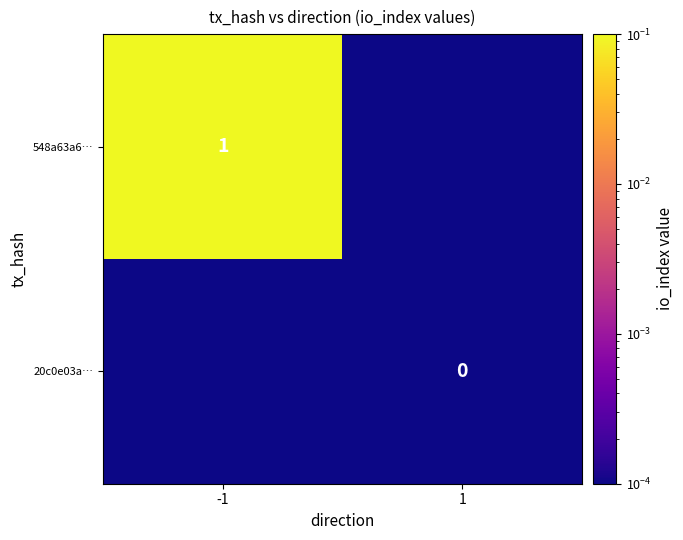

The value of 20c0e03a… at -1 is 0.0. True or false?

True